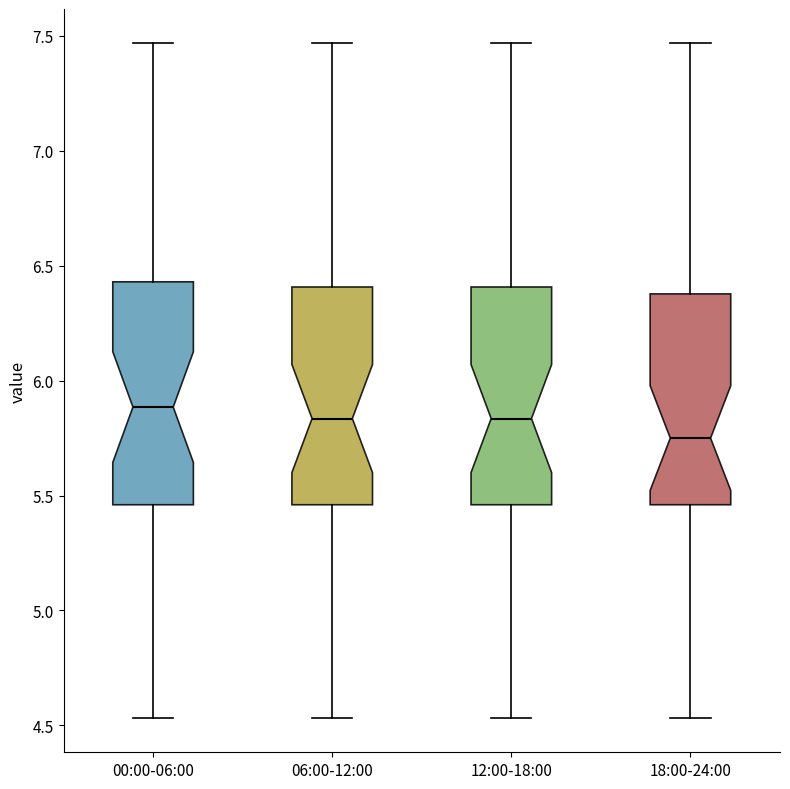

Reading left to right, read every box against the y-axis: the position of its median line, the range the box covers, and the ends of its whiskers. The values are not printed on the chart, so give them approximately, as read against the axis.

00:00-06:00: median 5.90, box 5.45 to 6.45, whiskers 4.55 to 7.45
06:00-12:00: median 5.85, box 5.45 to 6.40, whiskers 4.55 to 7.45
12:00-18:00: median 5.85, box 5.45 to 6.40, whiskers 4.55 to 7.45
18:00-24:00: median 5.75, box 5.45 to 6.40, whiskers 4.55 to 7.45